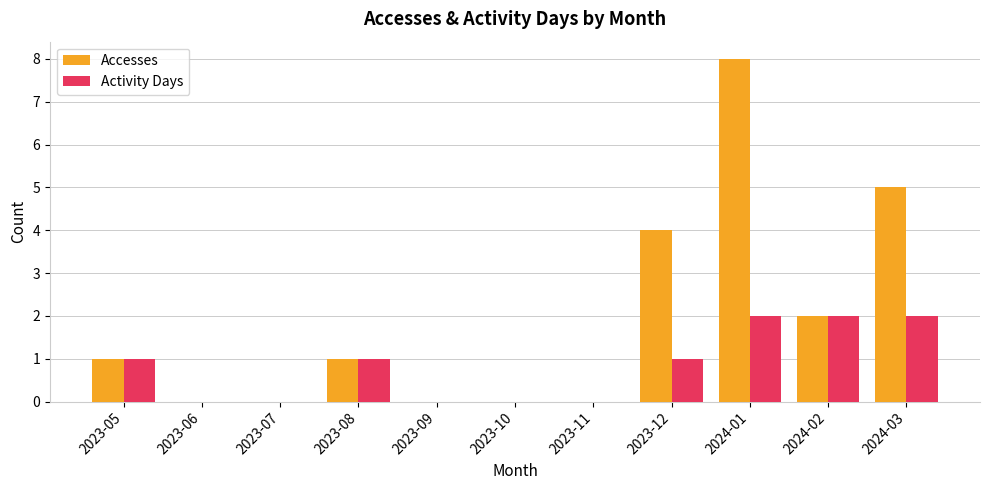

Are the bars grouped side by side (vs. stacked)?

Yes